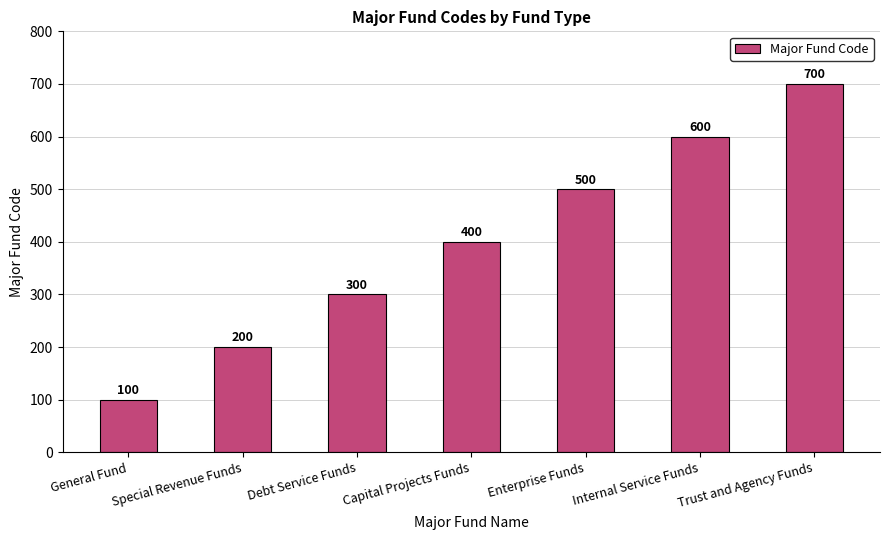

Which category has the highest value across all series?

Trust and Agency Funds